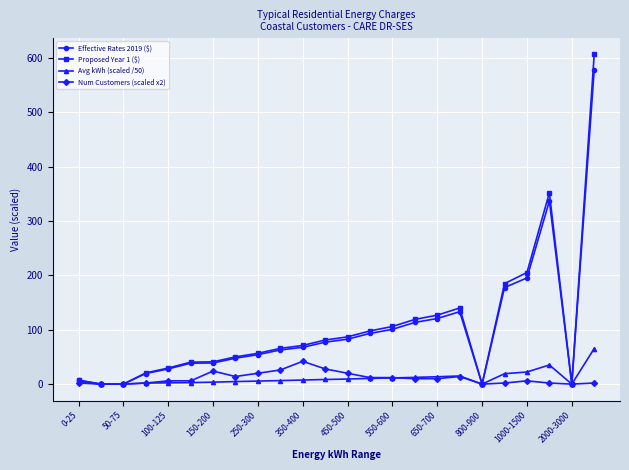

What is the greatest value displayed?

606.9